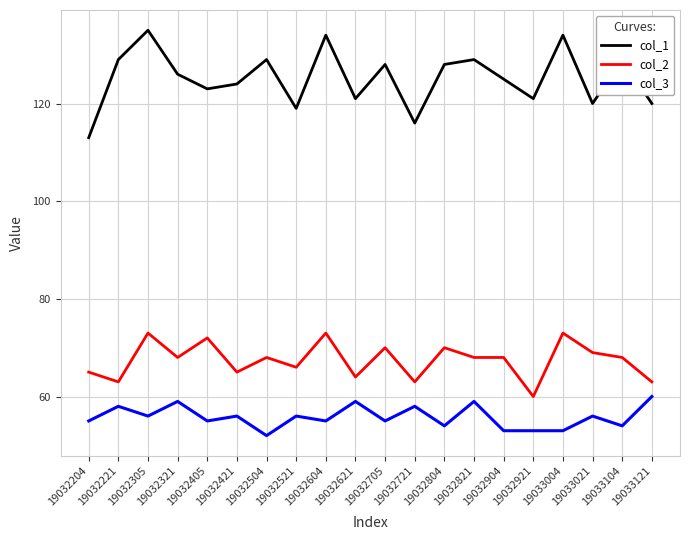

What is the difference between the maximum and minimum values in the col_2 series?

13